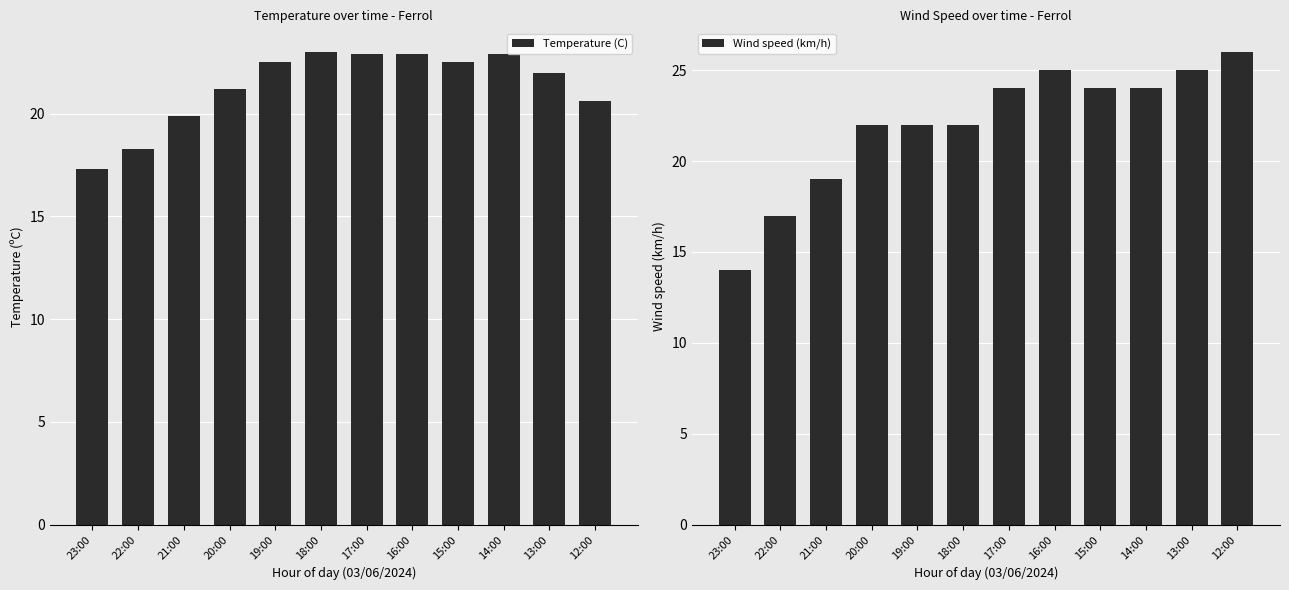

How many data points in Wind speed (km/h) are above 24?

3